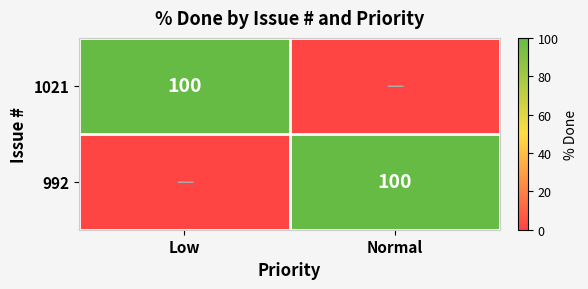

The value of 992 at Normal is 100. True or false?

True